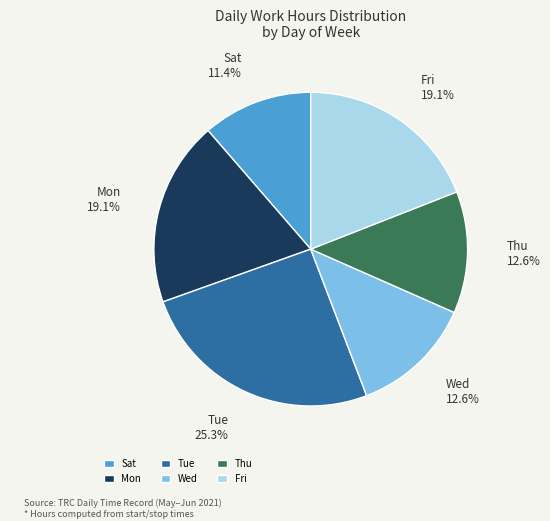

Does any single category account for the majority?

No